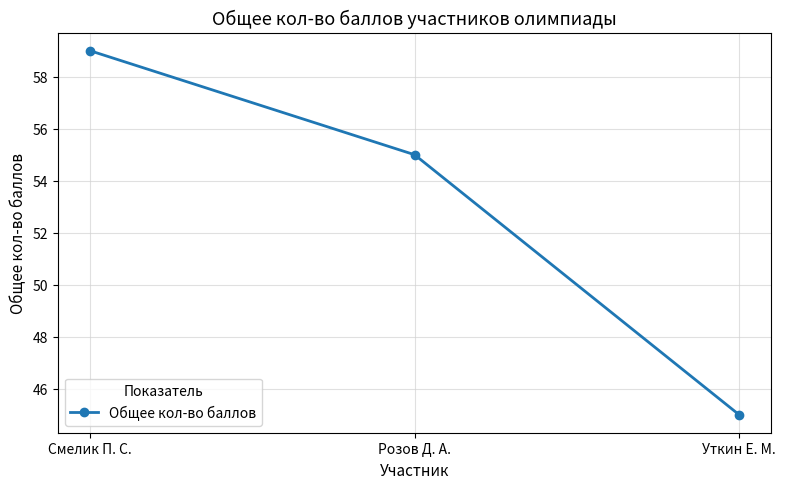

What is the label of the 1st point from the left?

Смелик П. С.